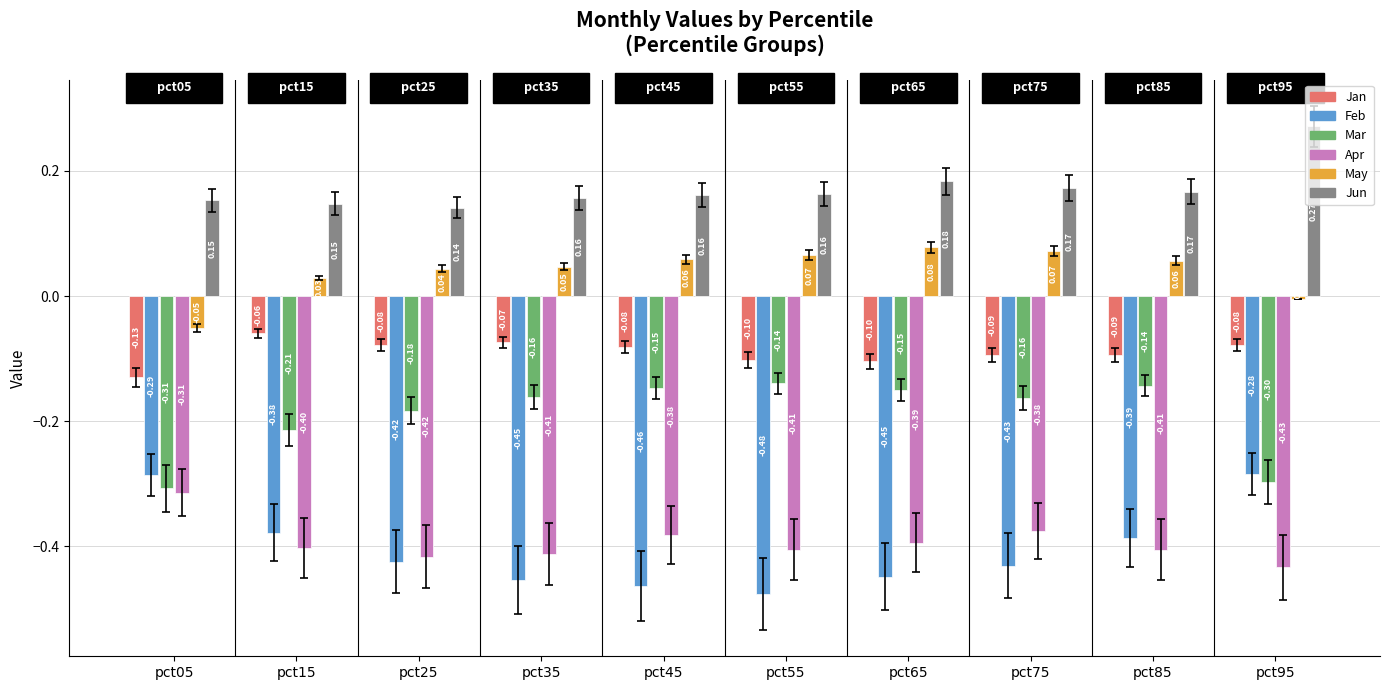

At pct75, list the series in order from largest to smallest.

Jun, May, Jan, Mar, Apr, Feb